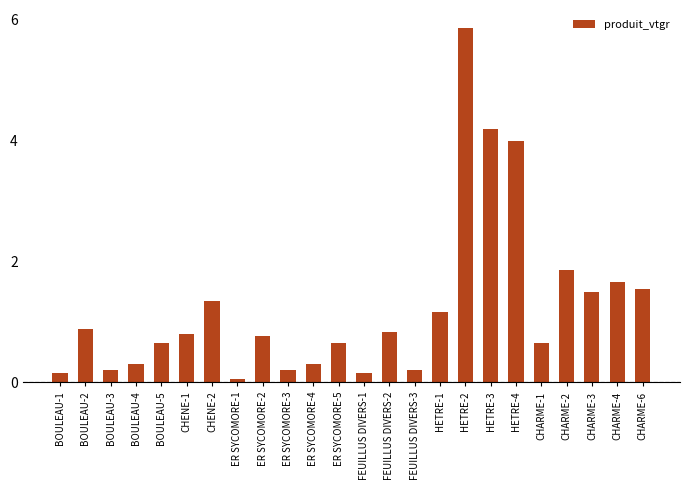

What is the sum of all values?

30.0